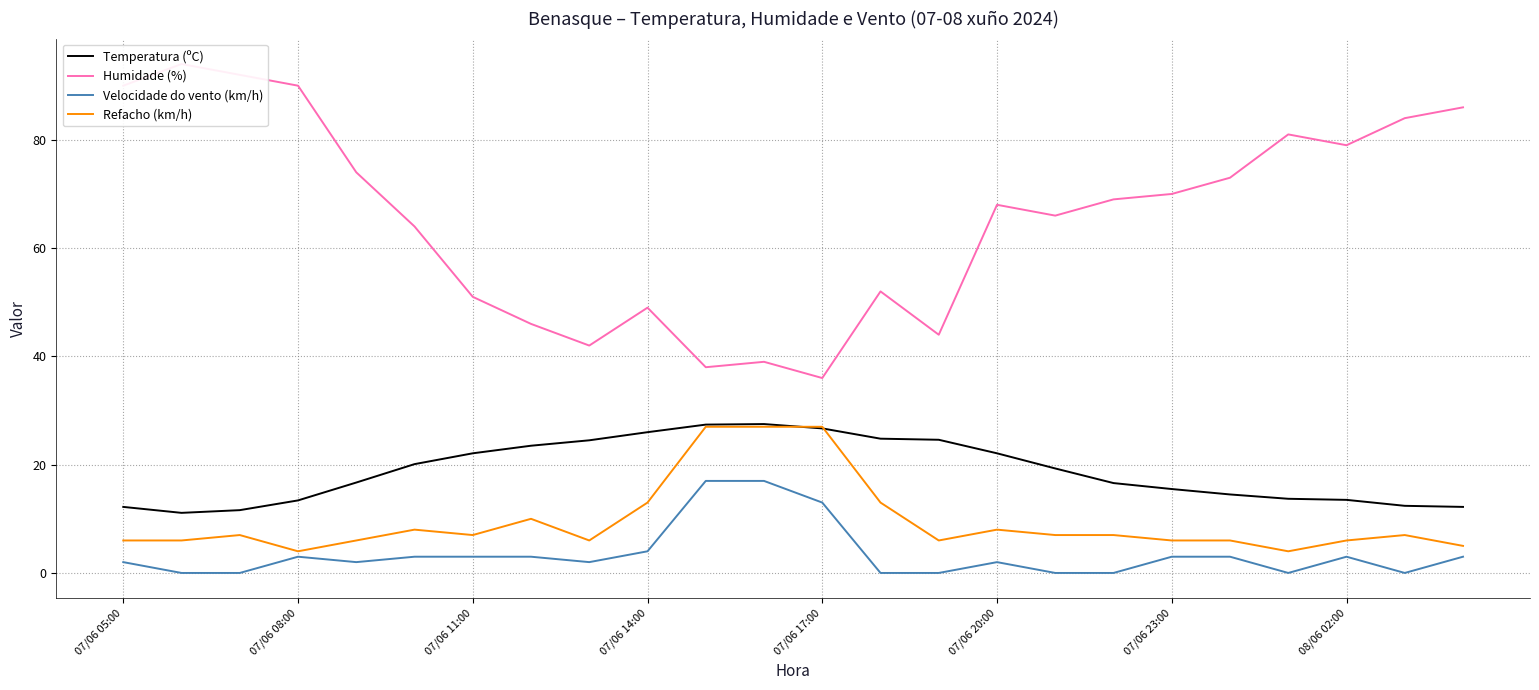

What is the maximum value shown in the chart?

94.0